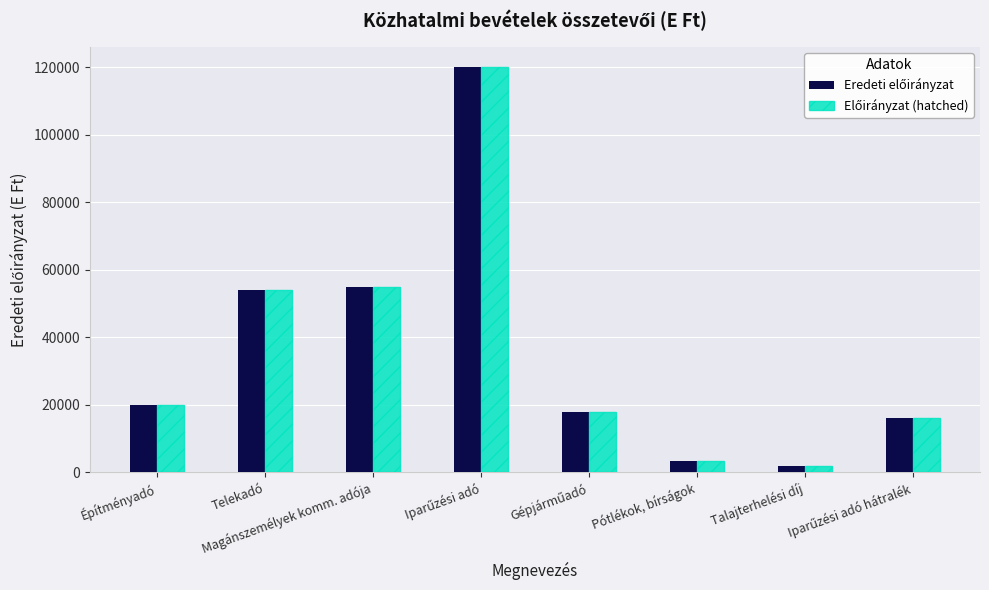

What is the greatest value displayed?

120000